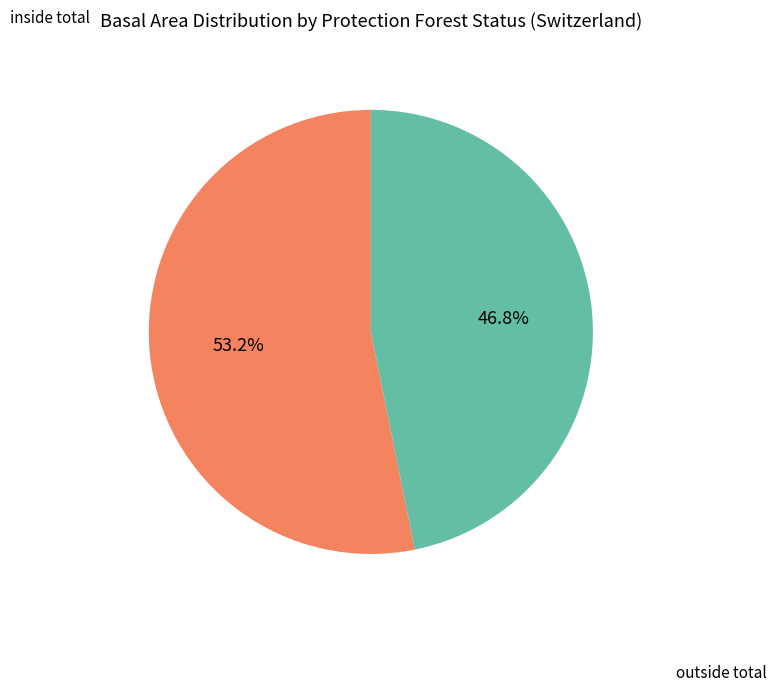

How many slices are in this pie chart?

2